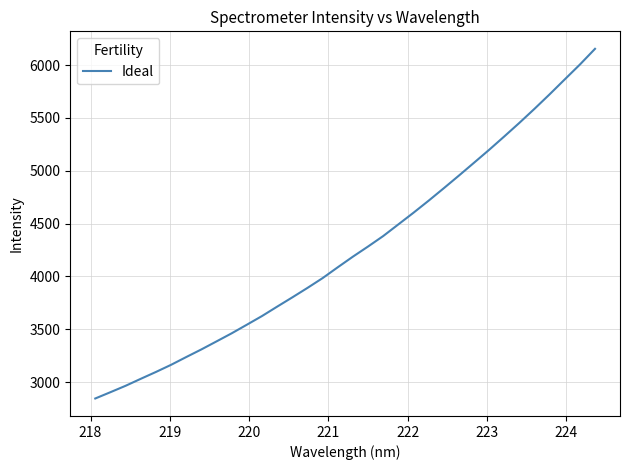

What is the maximum value shown in the chart?

6153.6